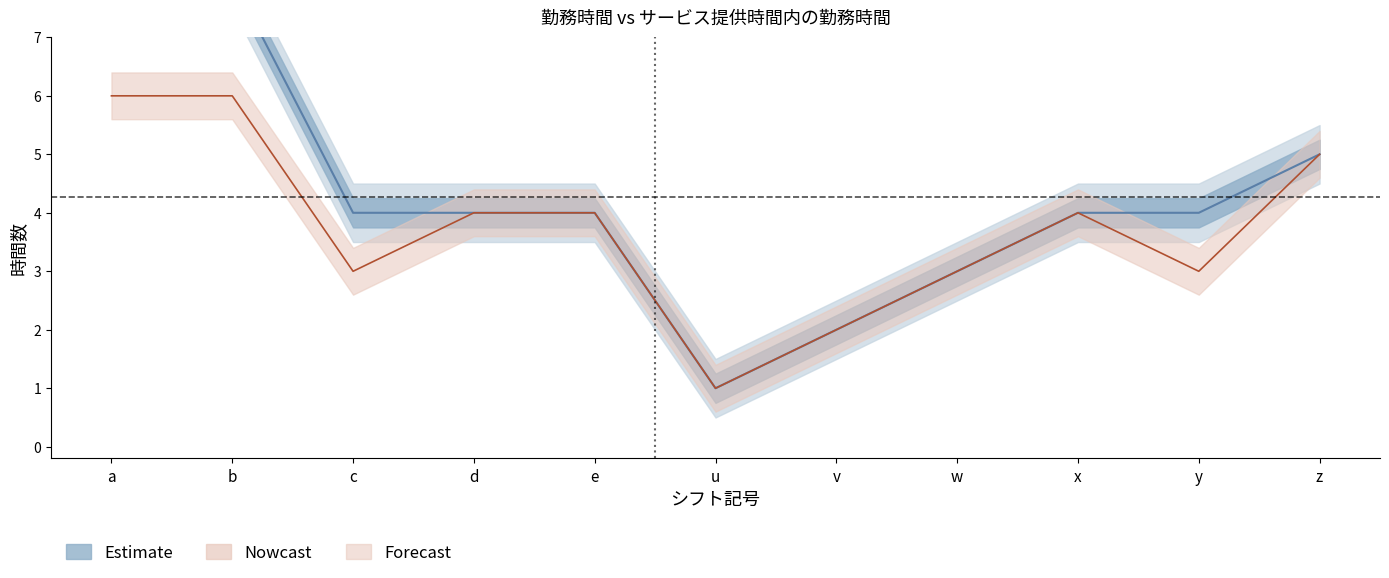

Reading left to right, extract all data points from this chart.

勤務時間: a=8	b=8	c=4	d=4	e=4	u=1	v=2	w=3	x=4	y=4	z=5
サービス提供時間内の勤務時間: a=6	b=6	c=3	d=4	e=4	u=1	v=2	w=3	x=4	y=3	z=5